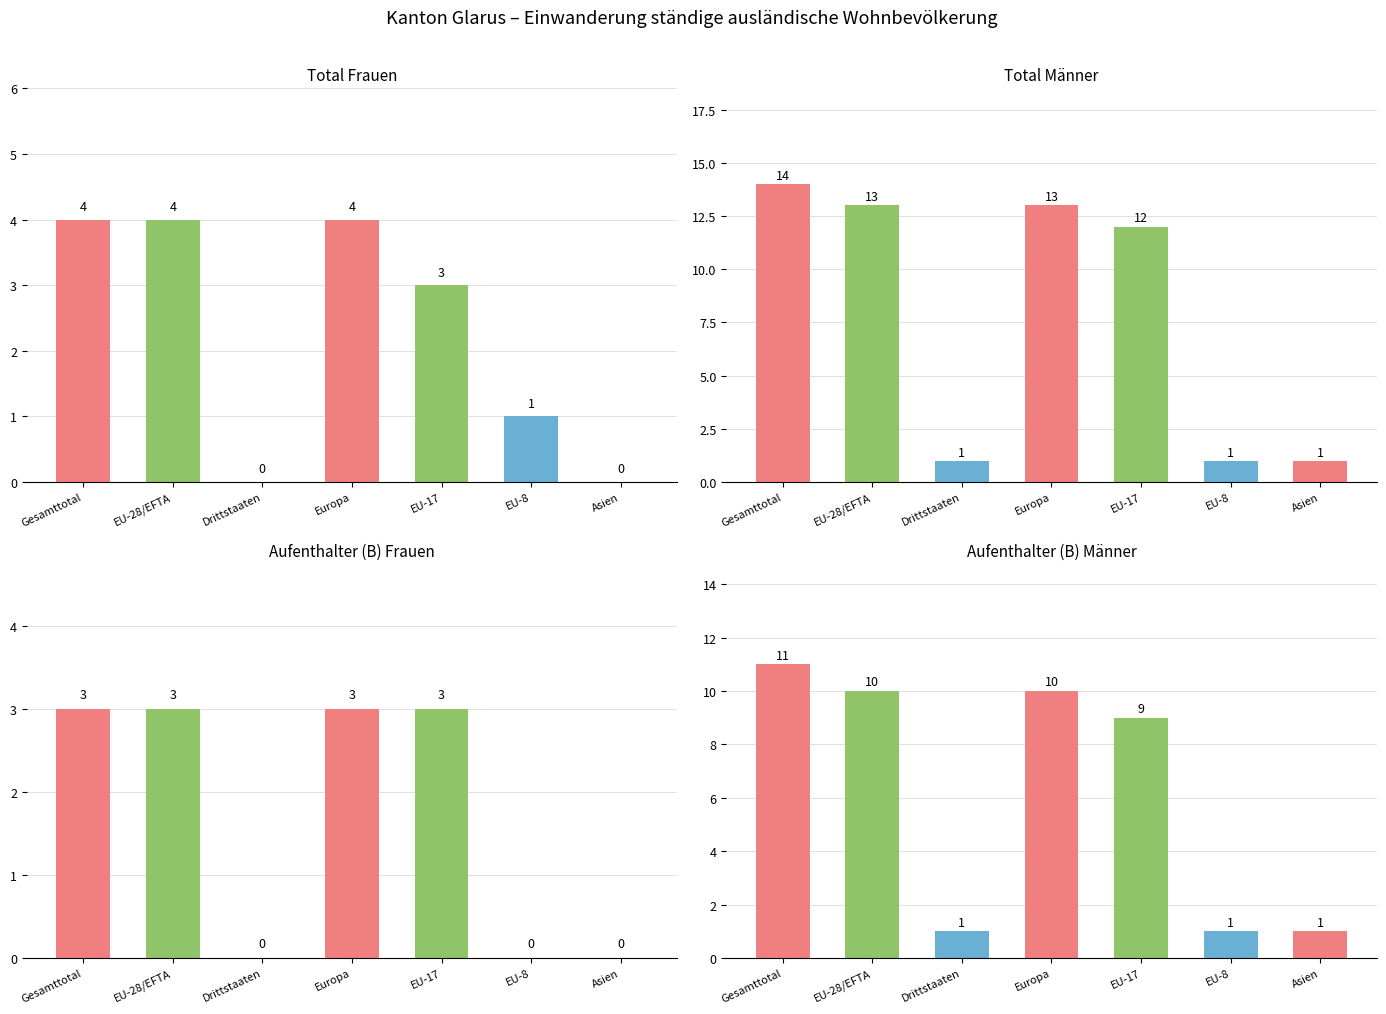

Reading left to right, what are all the values shown in this chart?

Total (Frauen): 4	4	0	4	3	1	0
Total (Männer): 14	13	1	13	12	1	1
Aufenthalter Frauen: 3	3	0	3	3	0	0
Aufenthalter Männer: 11	10	1	10	9	1	1